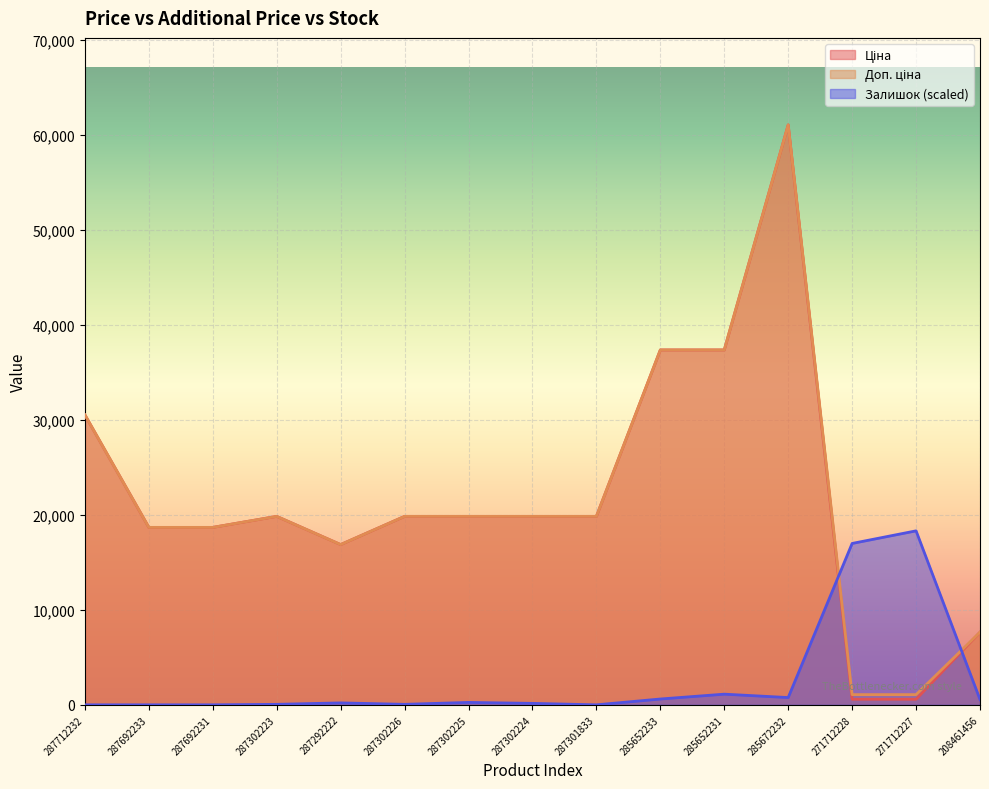

What is the minimum value for Ціна?

586.0